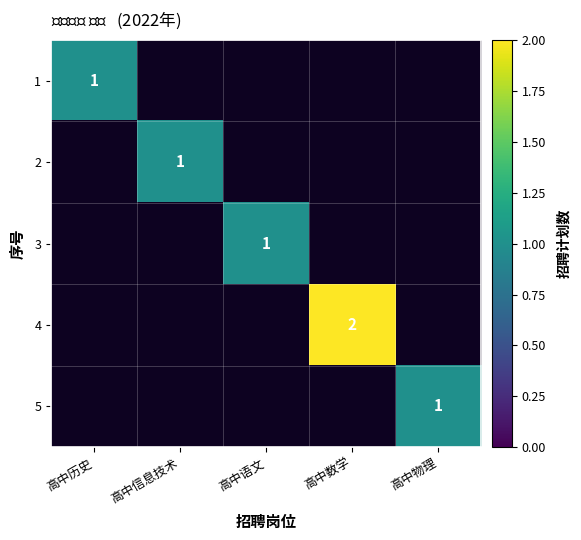

The value of 4 at 高中数学 is 3.4. True or false?

False